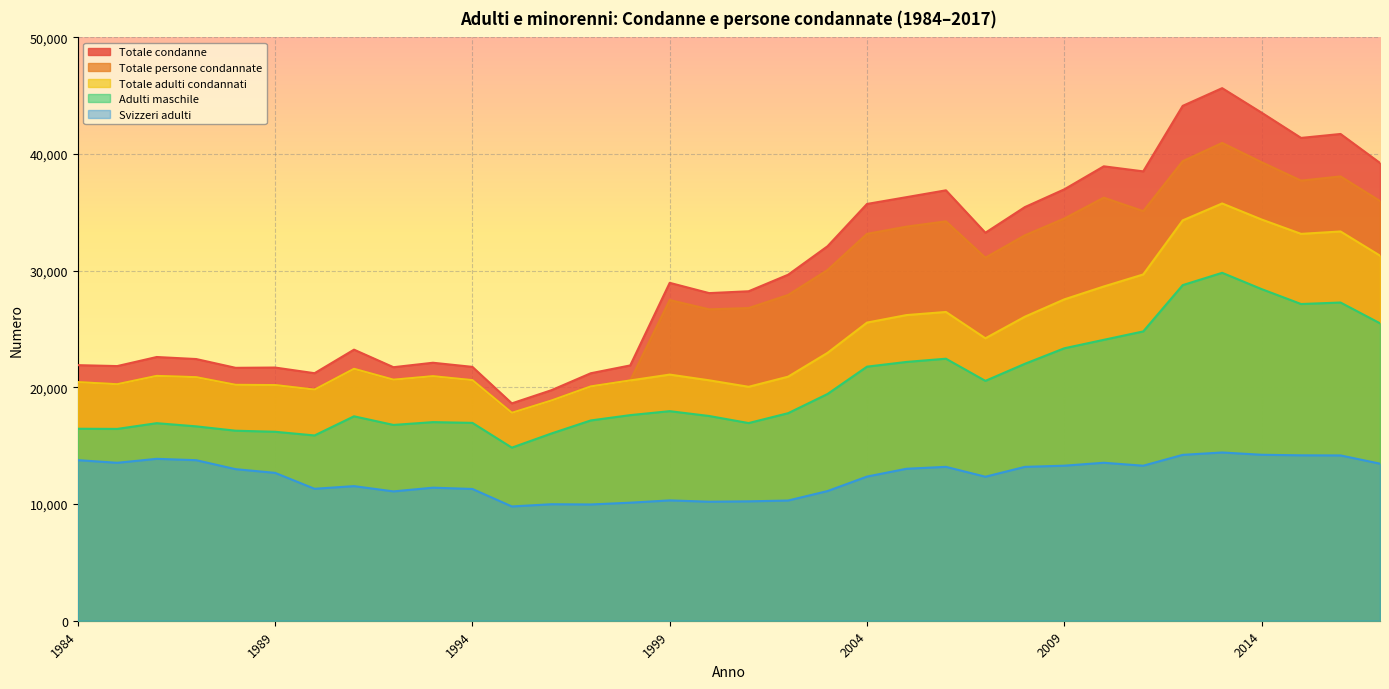

At 2011, list the series in order from largest to smallest.

Totale condanne, Totale persone condannate, Totale adulti condannati, Adulti maschile, Svizzeri adulti